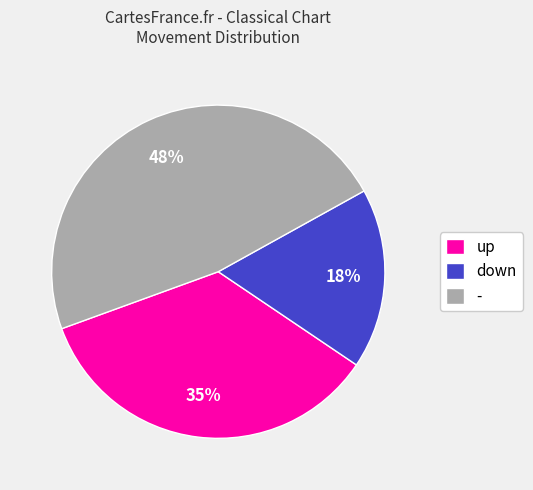

To the nearest percent, what is the average slice percentage?

33%